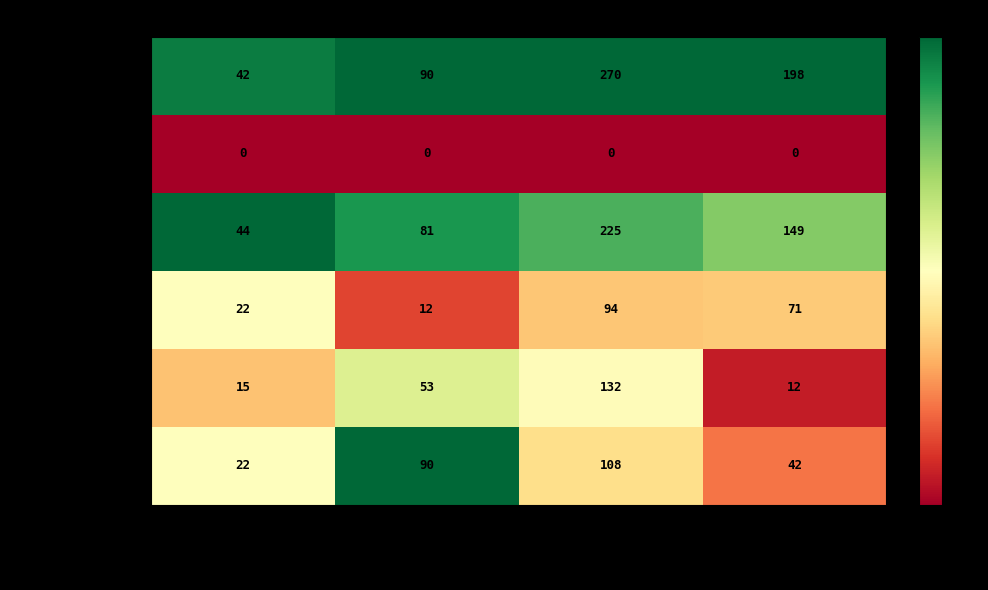

What is the total value across all series at H index?

145